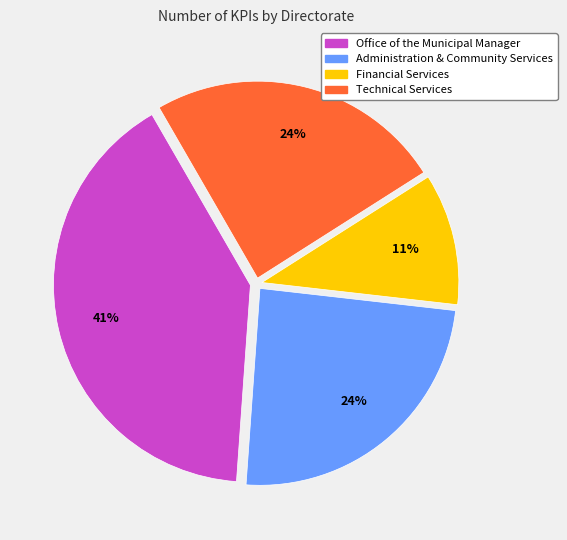

The Administration & Community Services slice represents 13% of the pie. True or false?

False